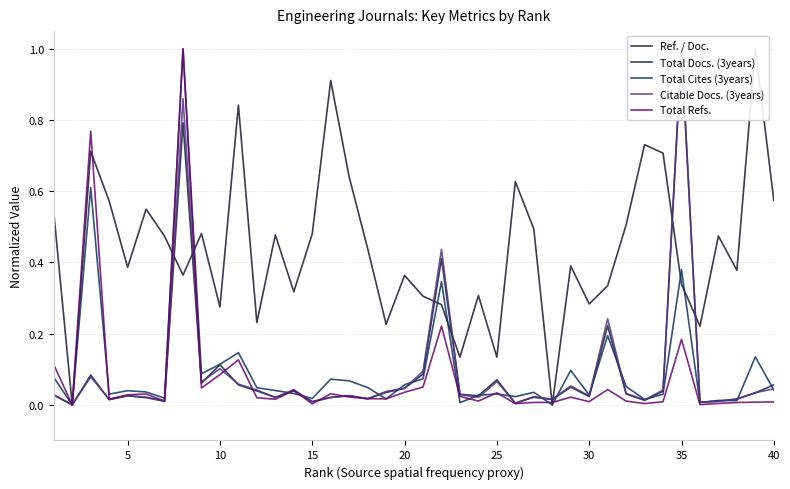

What is the maximum value for Total Refs.?

1.0